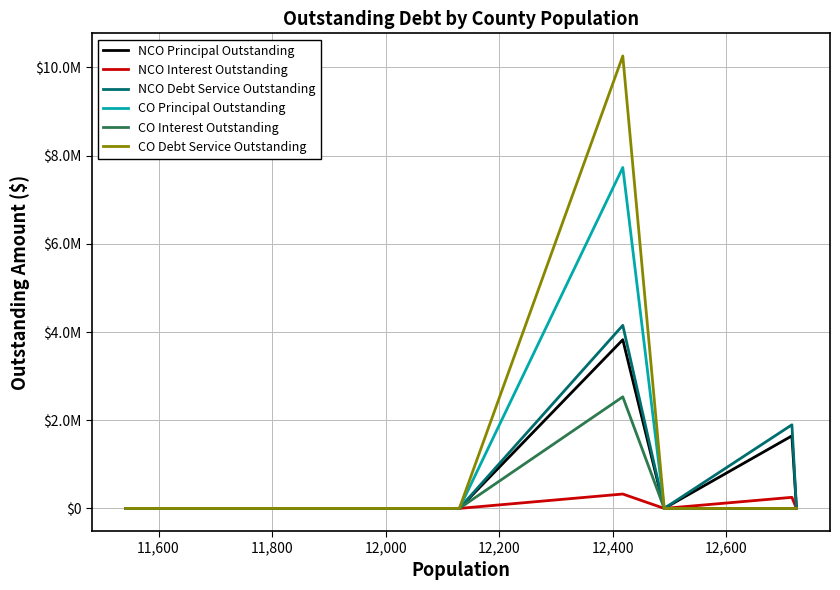

Does the chart have visible grid lines?

Yes